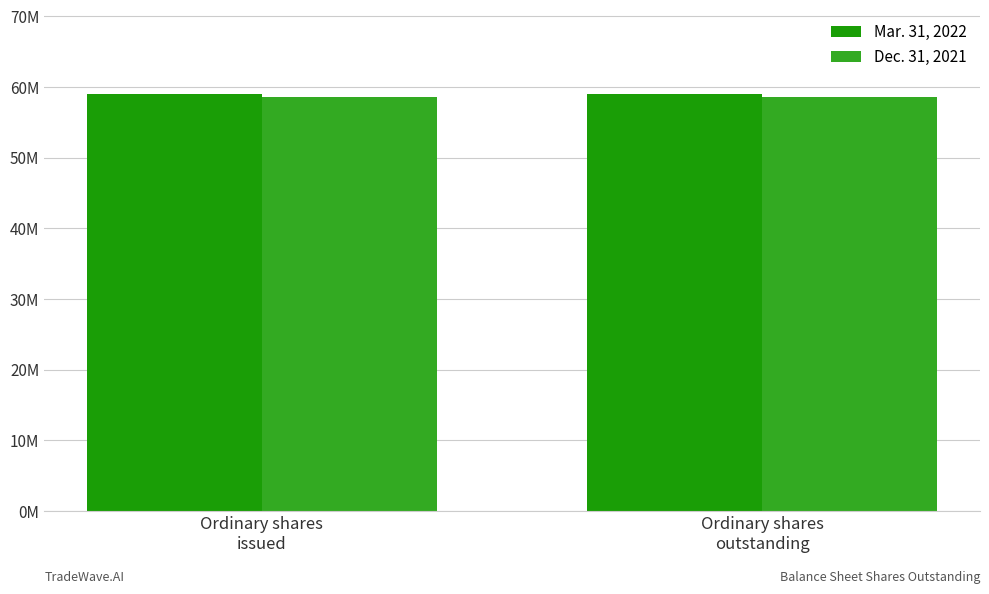

What is the value of the Mar. 31, 2022 bar at the 1st from the left?

59032000